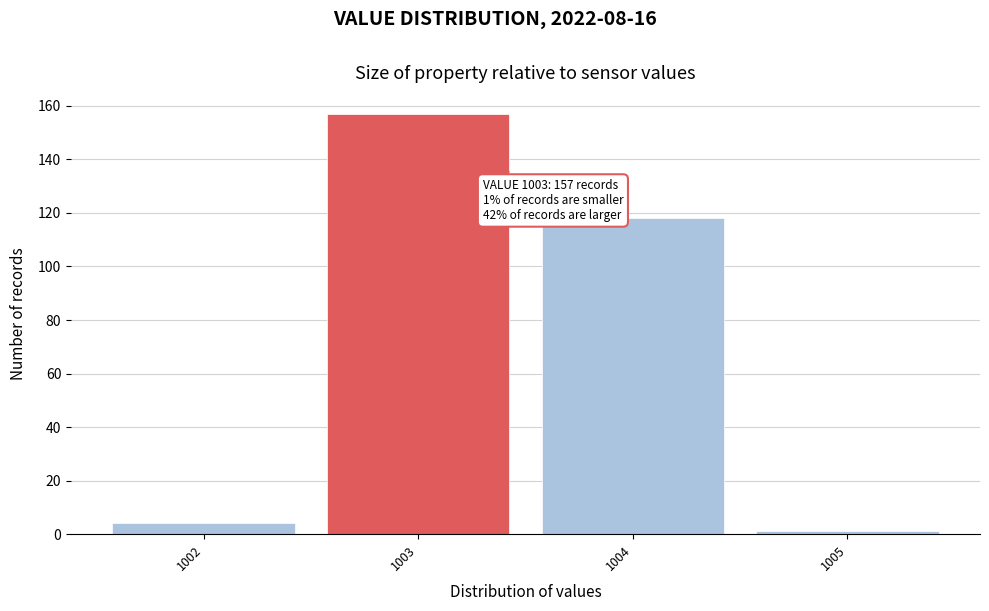

Which range on the x-axis has the tallest bar?

1002.5 to 1003.5